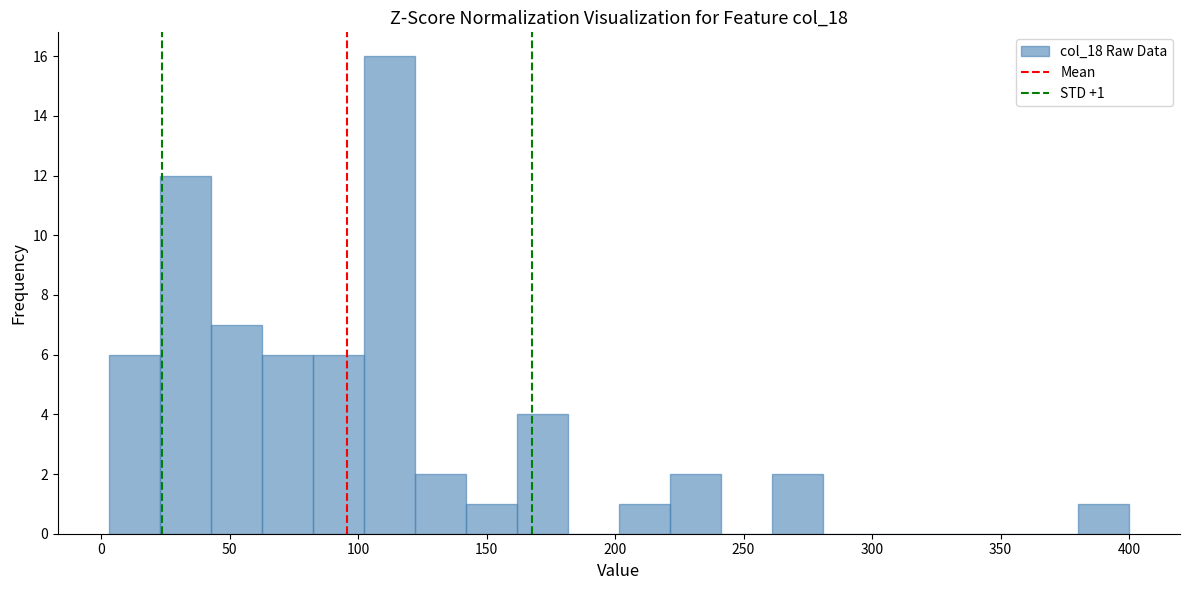

Around what value on the x-axis is the tallest bar? Give the approximate position of its centre, as read against the axis.

110